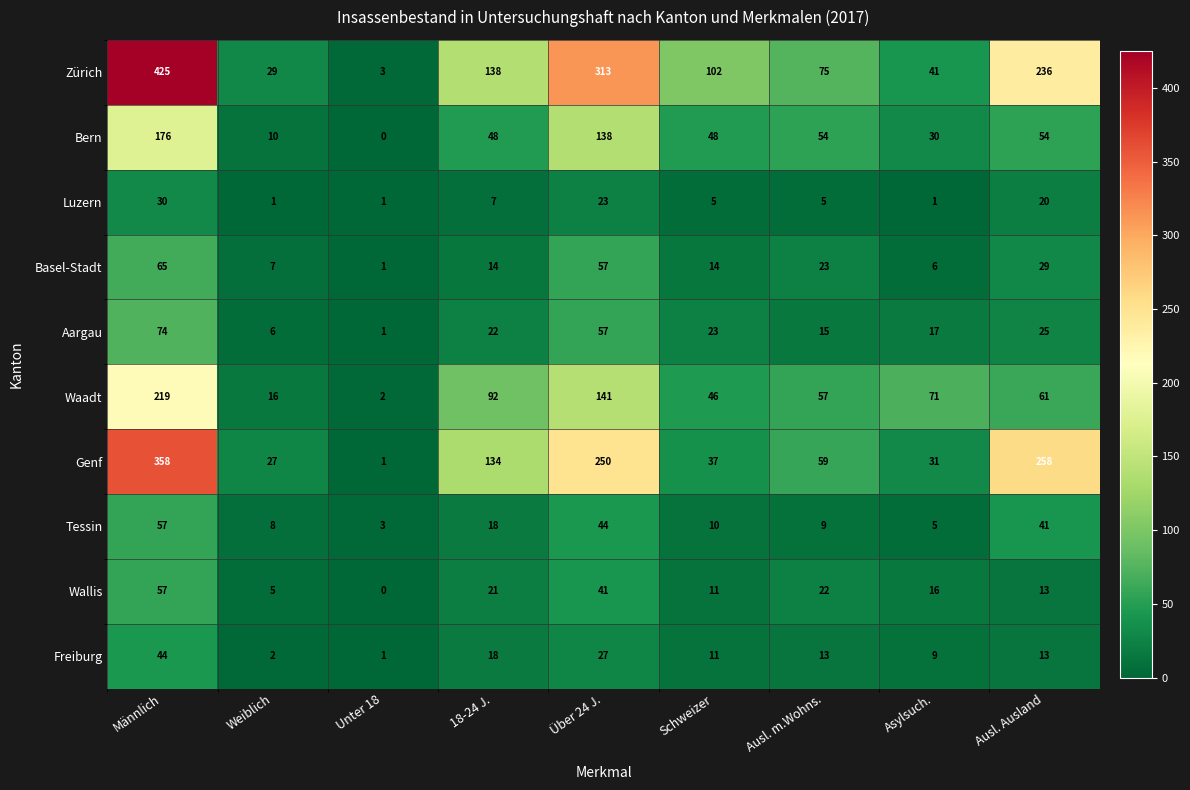

Is it true that Luzern equals 1 at Weiblich?

True